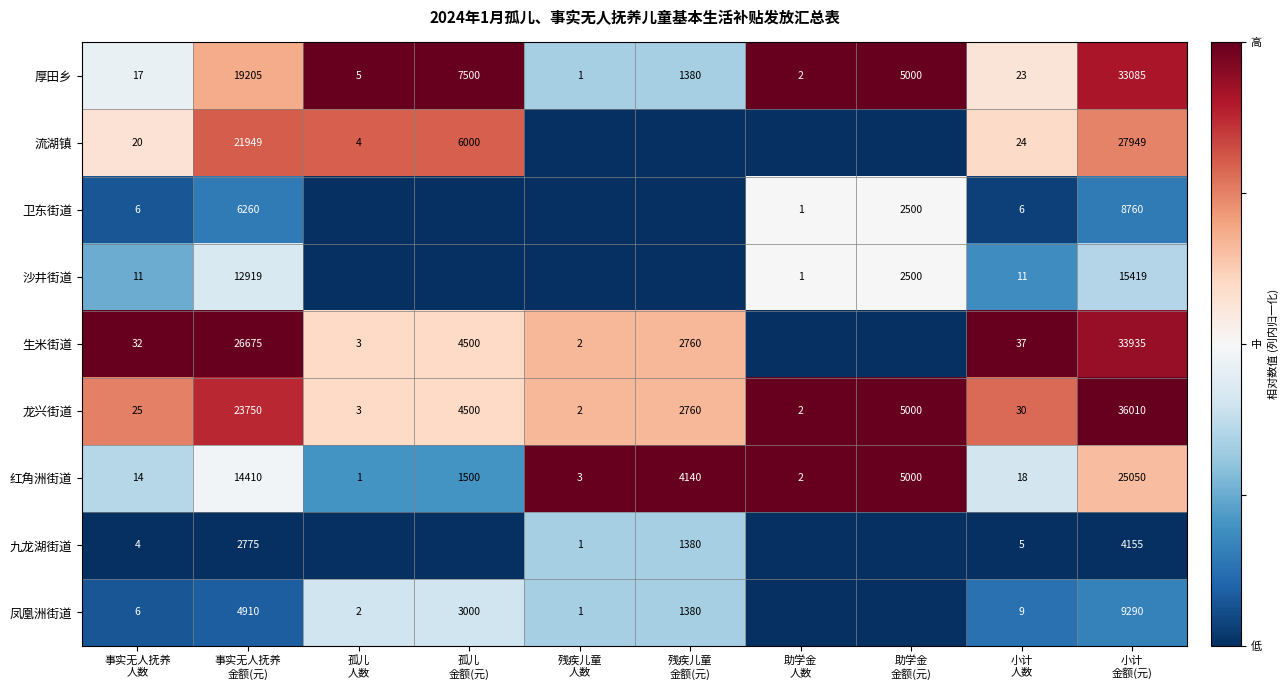

Between 事实无人抚养
人数 and 残疾儿童
人数, which is larger?

事实无人抚养
人数